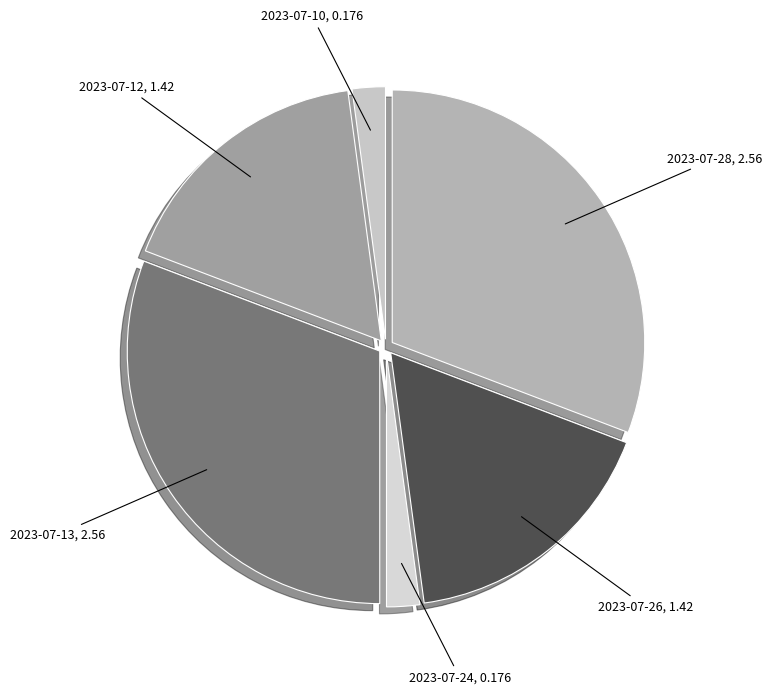

What is the smallest slice in the pie chart?

2023-07-10